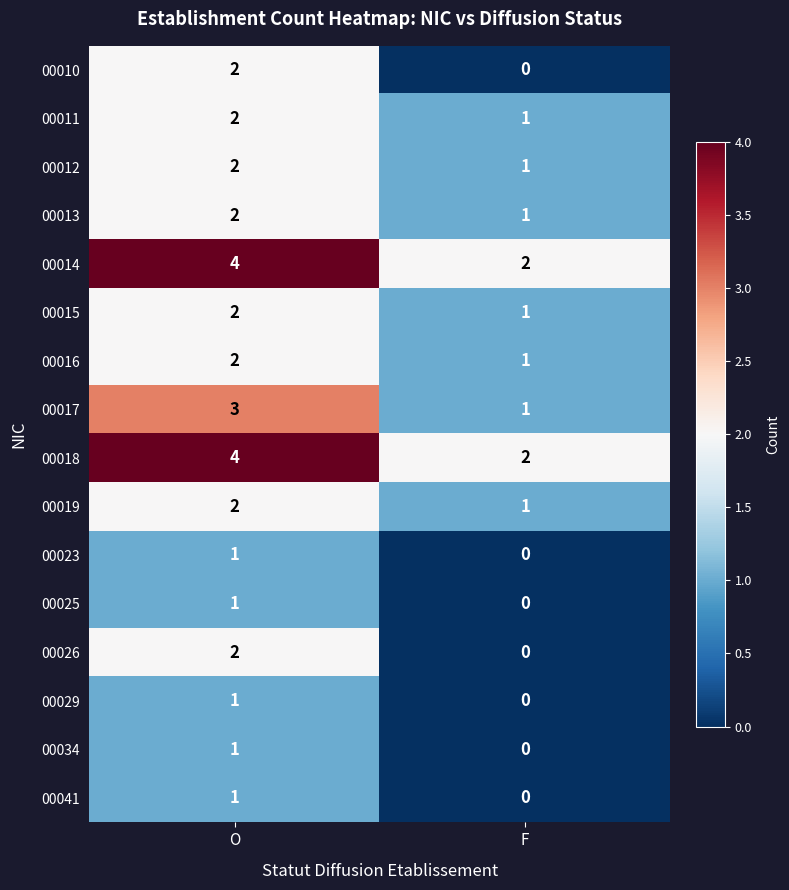

List the labels in order of 00013 value, smallest first.

F, O